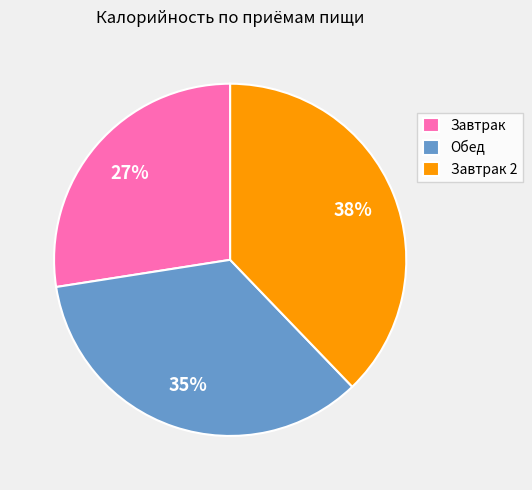

Which slice is the largest?

Завтрак 2